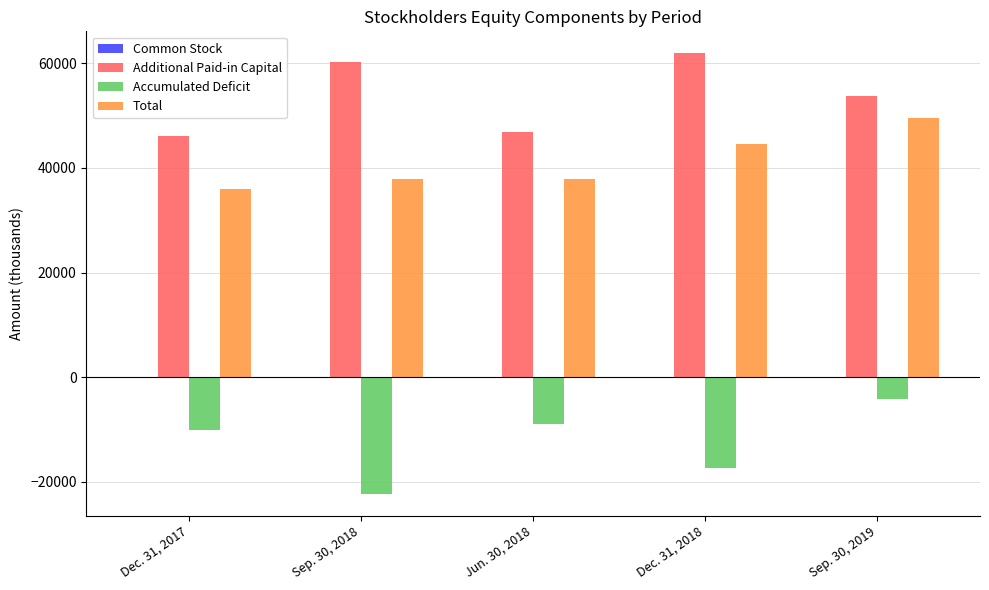

Which series has the largest total across all categories?

Additional Paid-in Capital